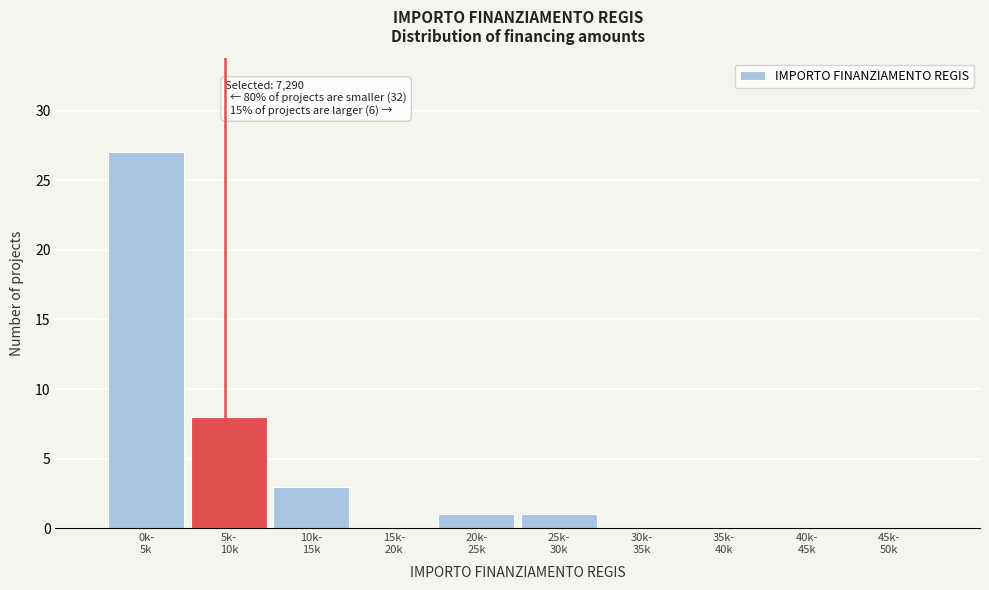

What is the sum of all values?

40